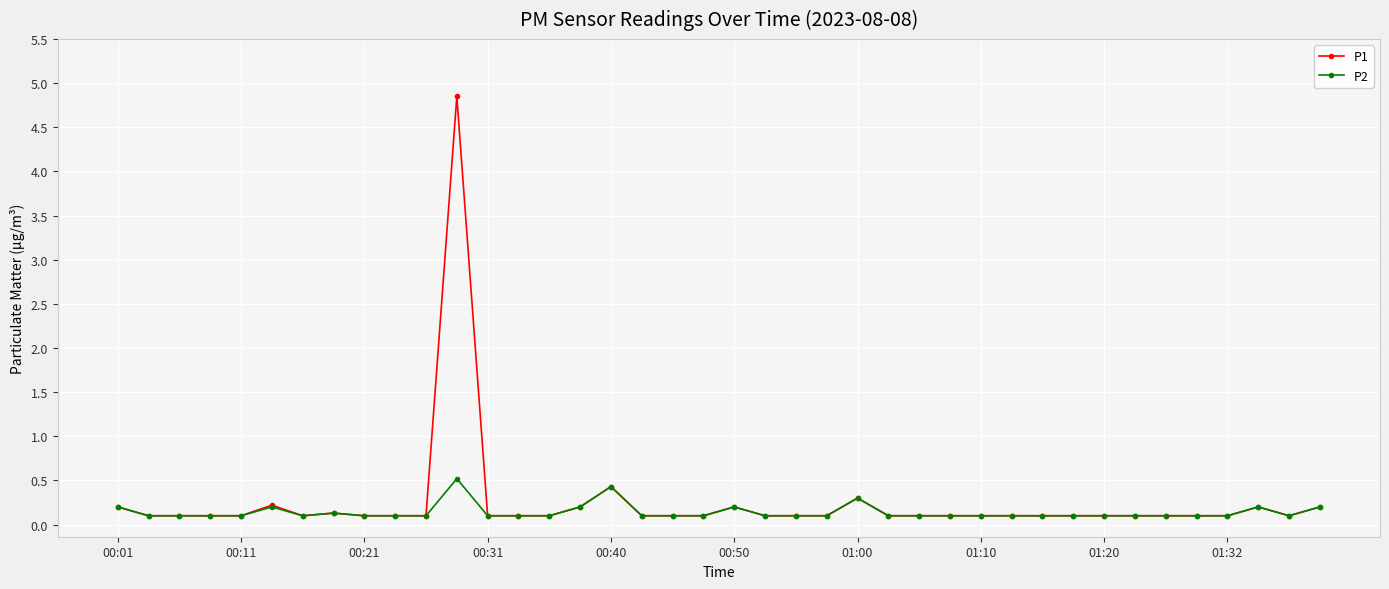

Which series has the largest range (max minus min)?

P1